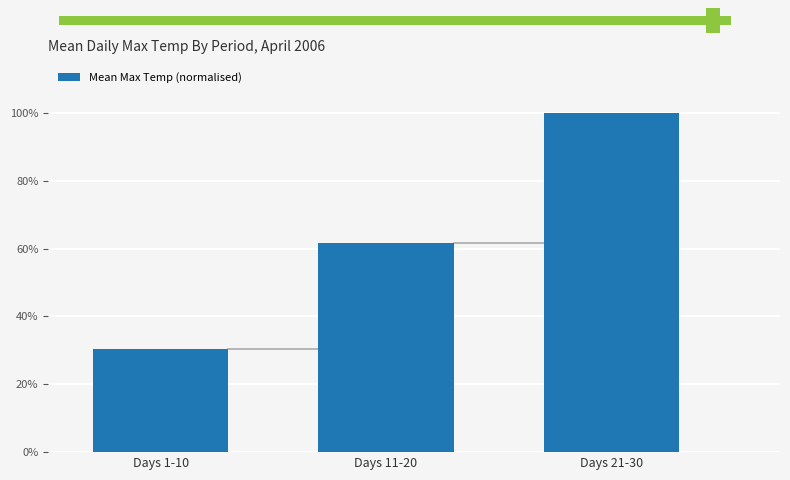

What is the label of the 2nd bar from the right?

Days 11-20